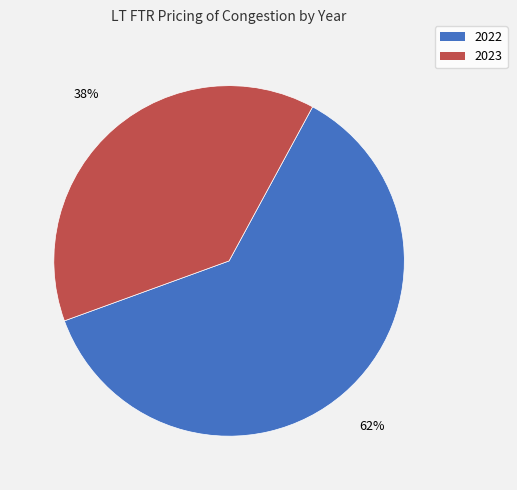

Is the sum of 2022 and 2023 greater than half?

Yes